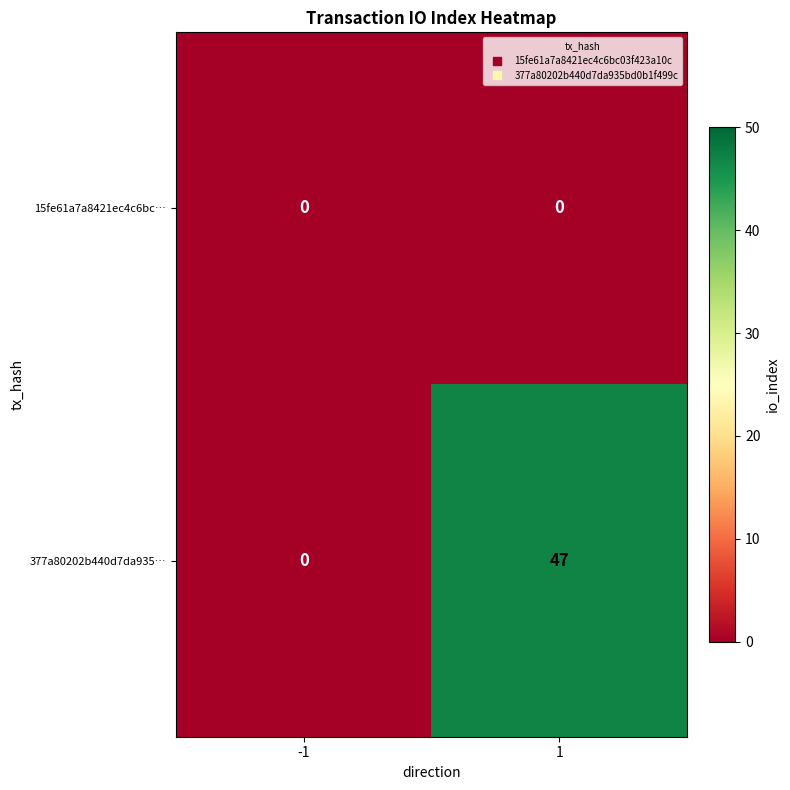

What is the average value of the 377a80202b440d7da935… series?

24